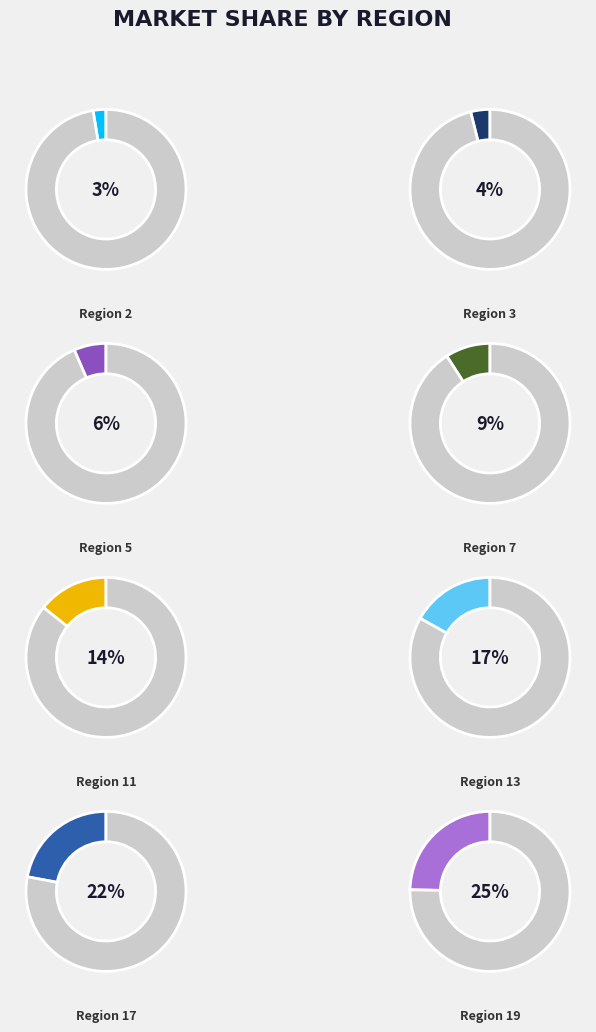

Is there a majority slice in this chart?

No